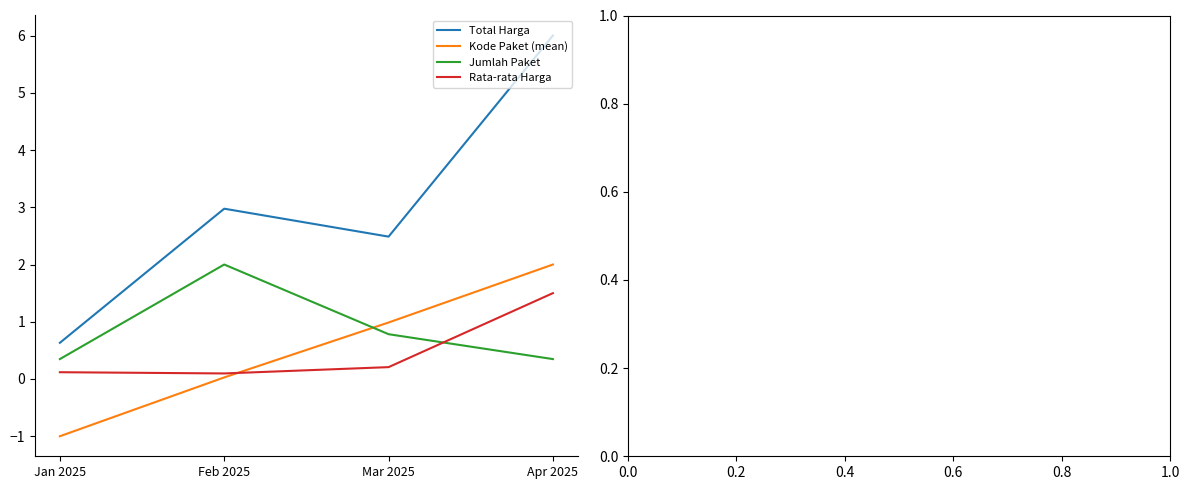

What position from the left is Apr 2025?

4